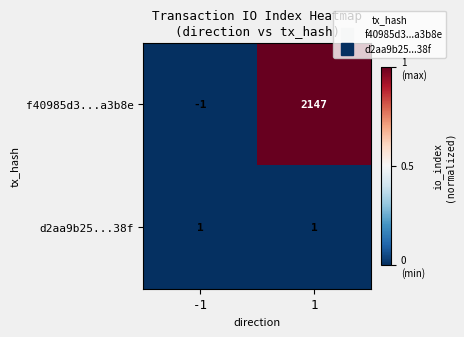

Which label corresponds to the smallest value in the chart?

-1